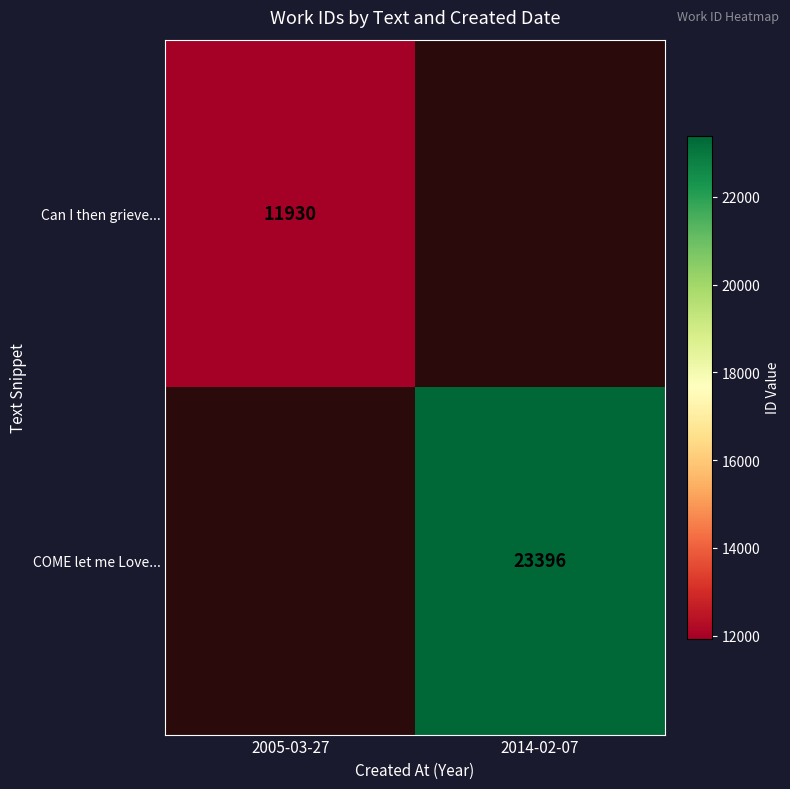

At which category does the chart reach its minimum across all series?

2005-03-27